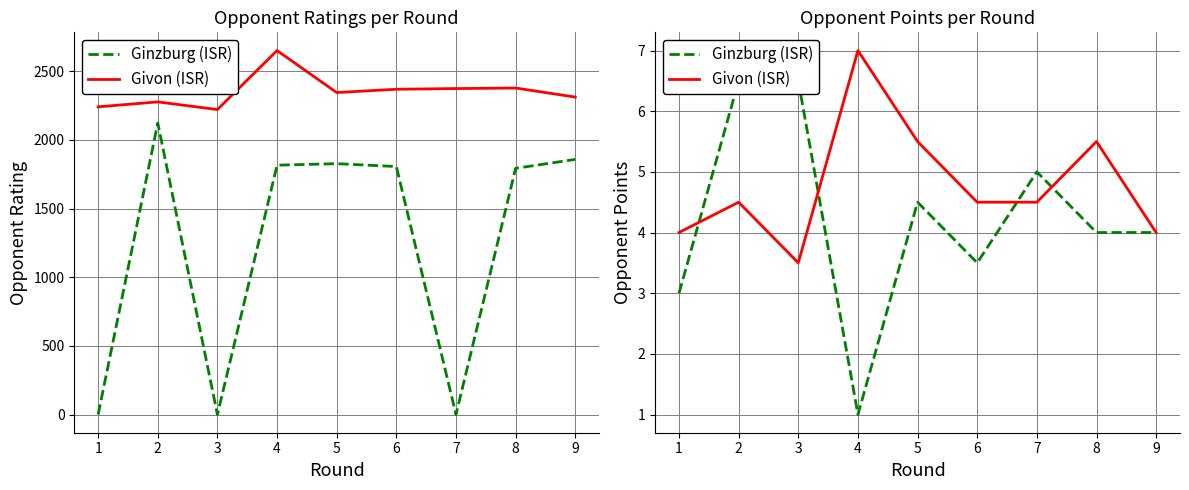

In Ginzburg (ISR), how many points are higher than both neighbors (excluding endpoints)?

2